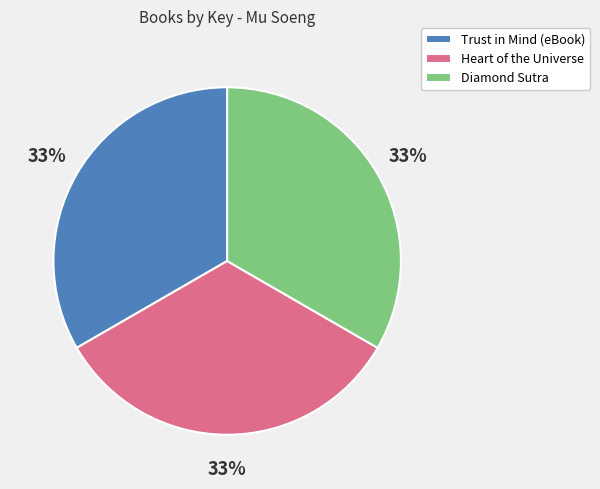

Does Diamond Sutra account for over 50% of the chart?

No